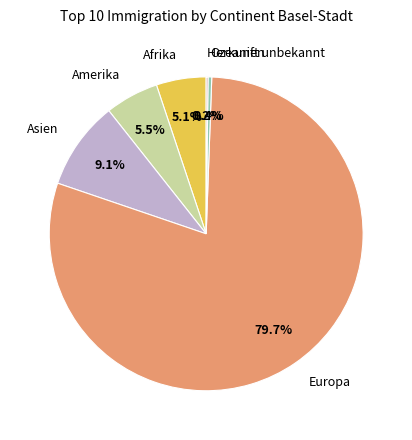

Combined, do Asien and Amerika account for over 50%?

No